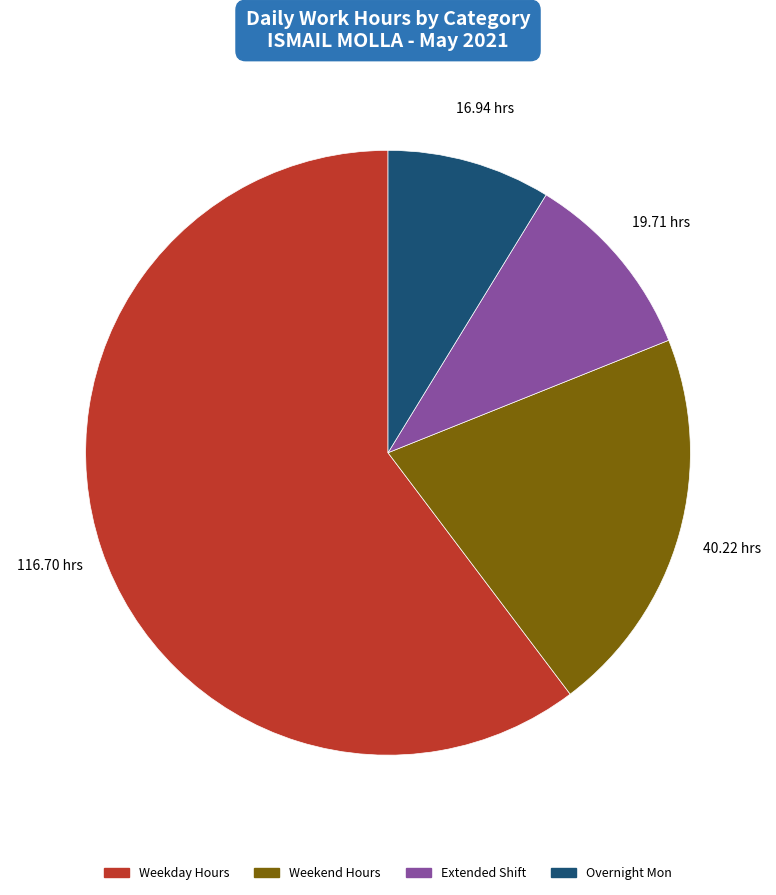

Is there a majority slice in this chart?

Yes